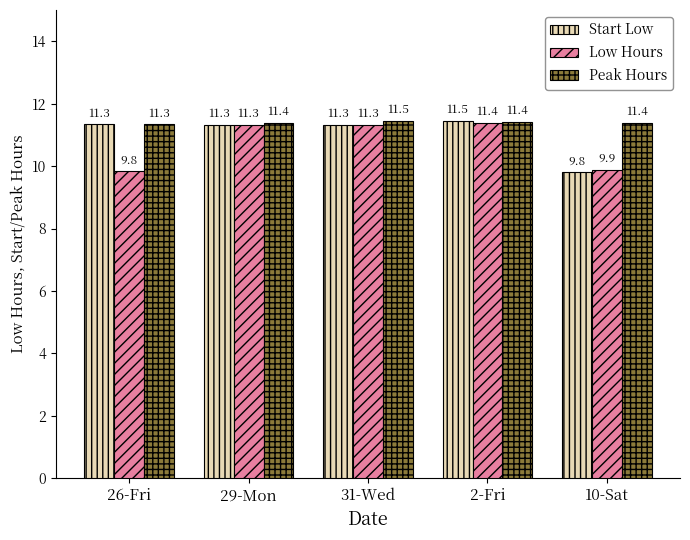

Which series has the largest range (max minus min)?

Start Low